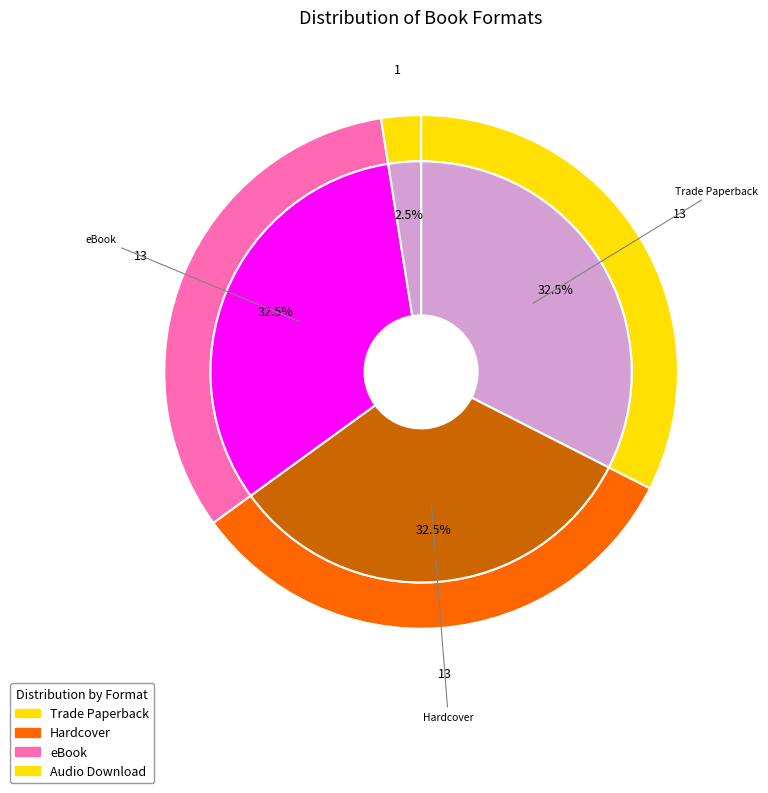

Is there any slice that represents more than half of the pie?

No